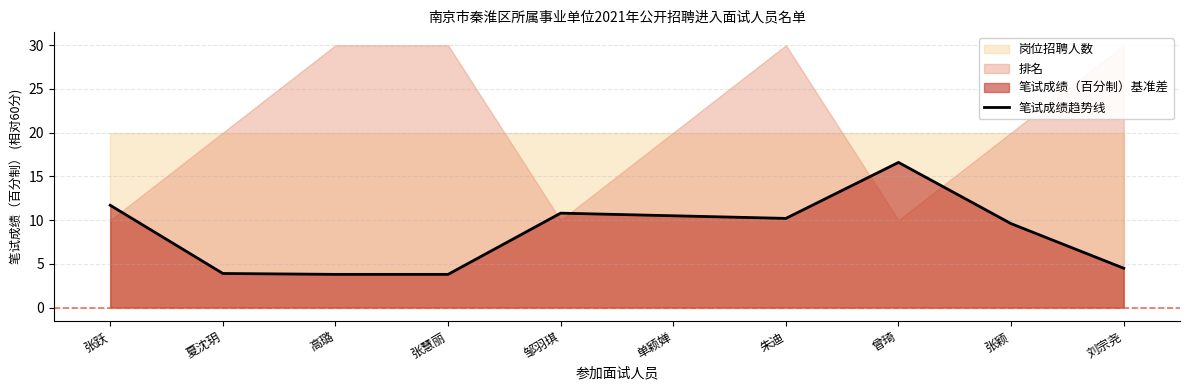

What is the difference between the second highest and minimum values?

7.9